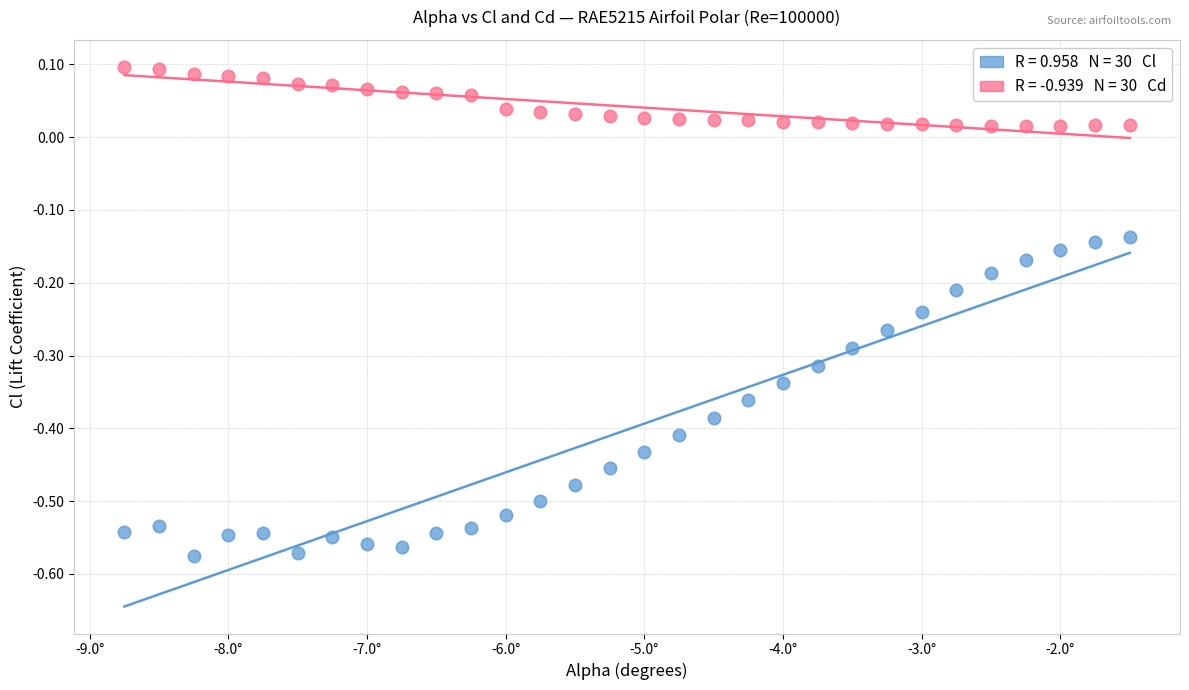

Across all data points, what is the range of Y values (max minus min)?

0.7